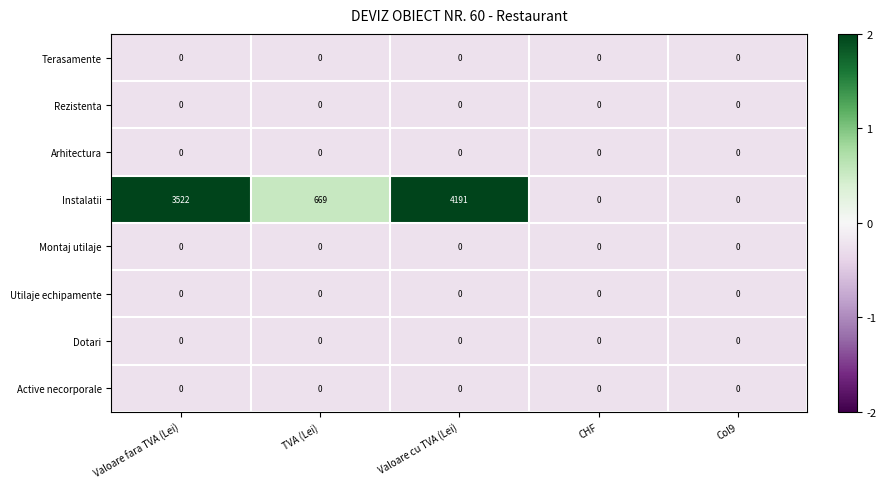

What is the difference between the highest and lowest values at TVA (Lei)?

669